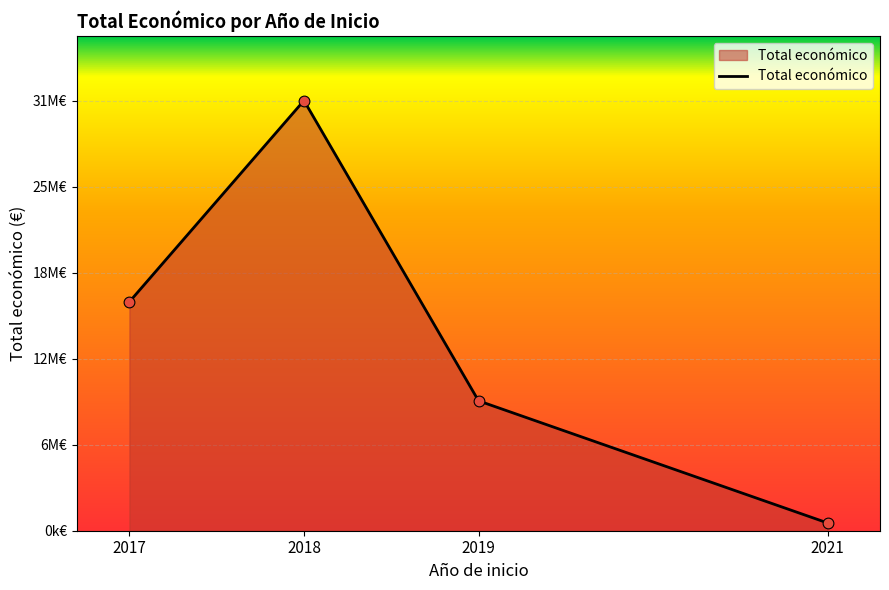

What is the change in value from 2019 to 2021?

-8900625